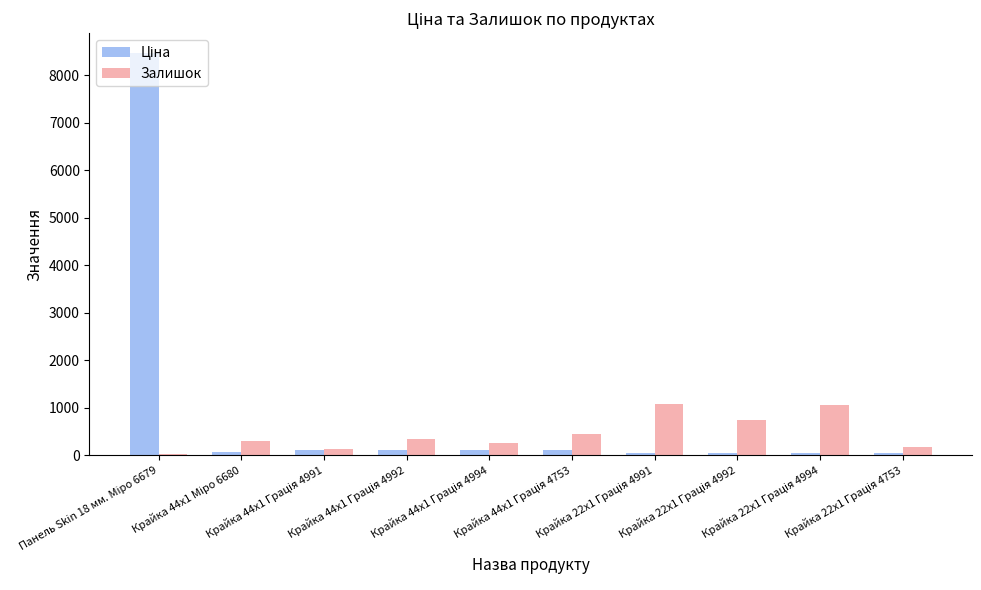

Does the chart contain stacked bars?

No